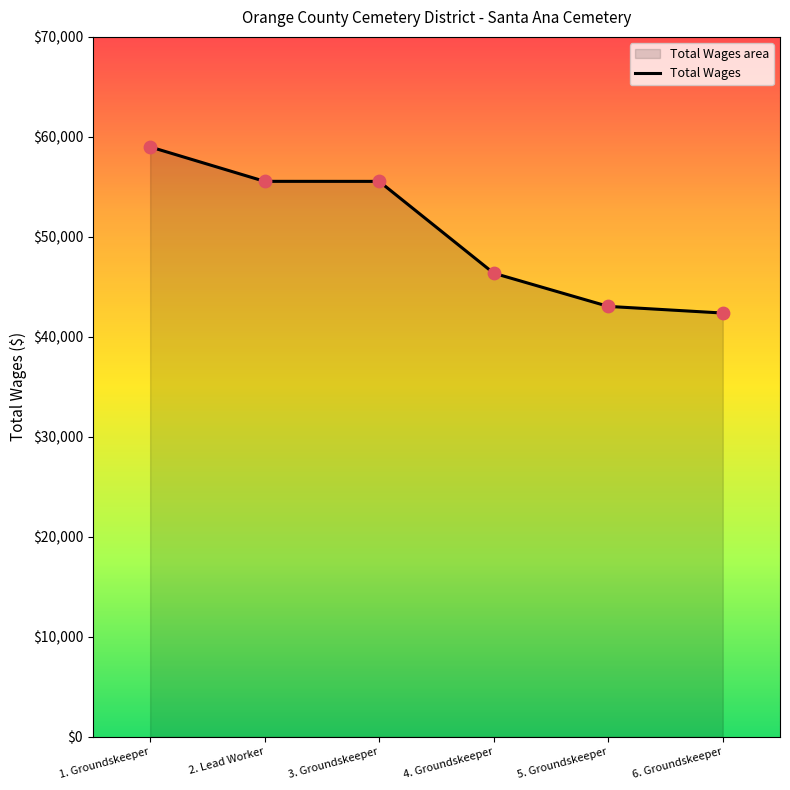

What is the ratio of the value at 5. Groundskeeper to the value at 4. Groundskeeper?

0.9